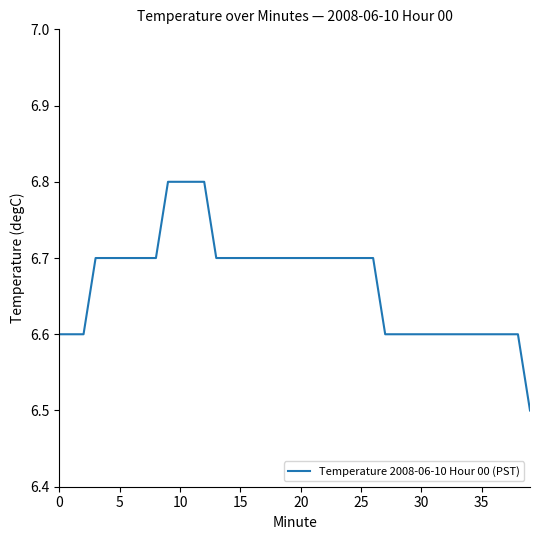

What is the minimum value shown in the chart?

6.5